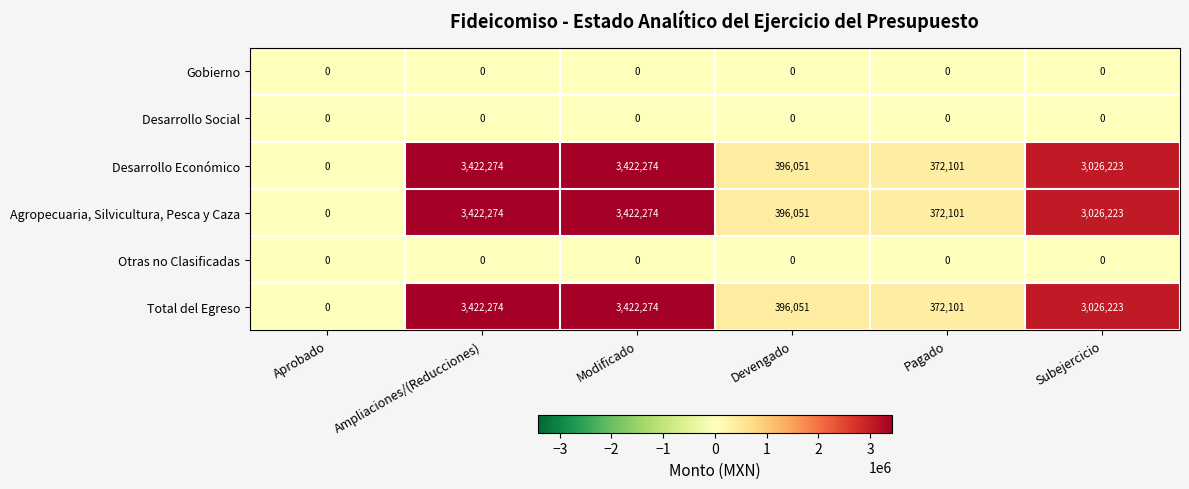

True or false: Gobierno has a value of 0 at Subejercicio.

True